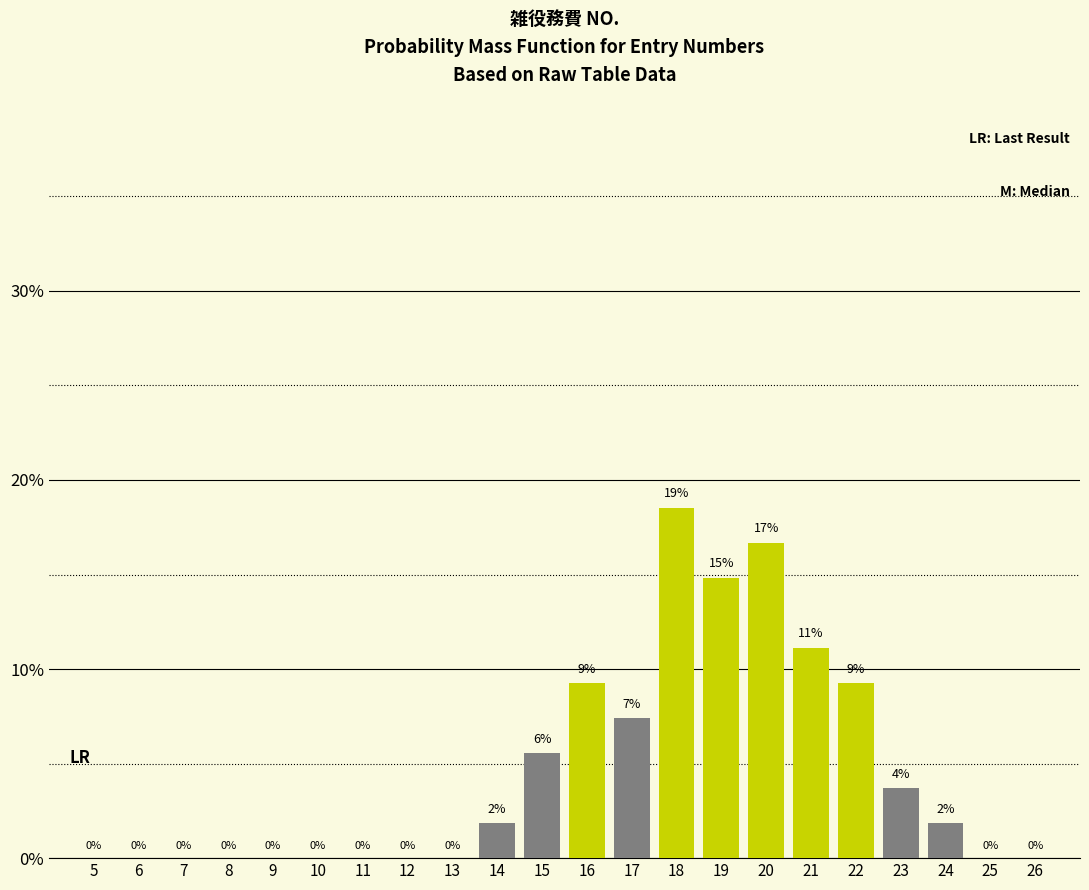

At which label does the data first exceed 1?

14